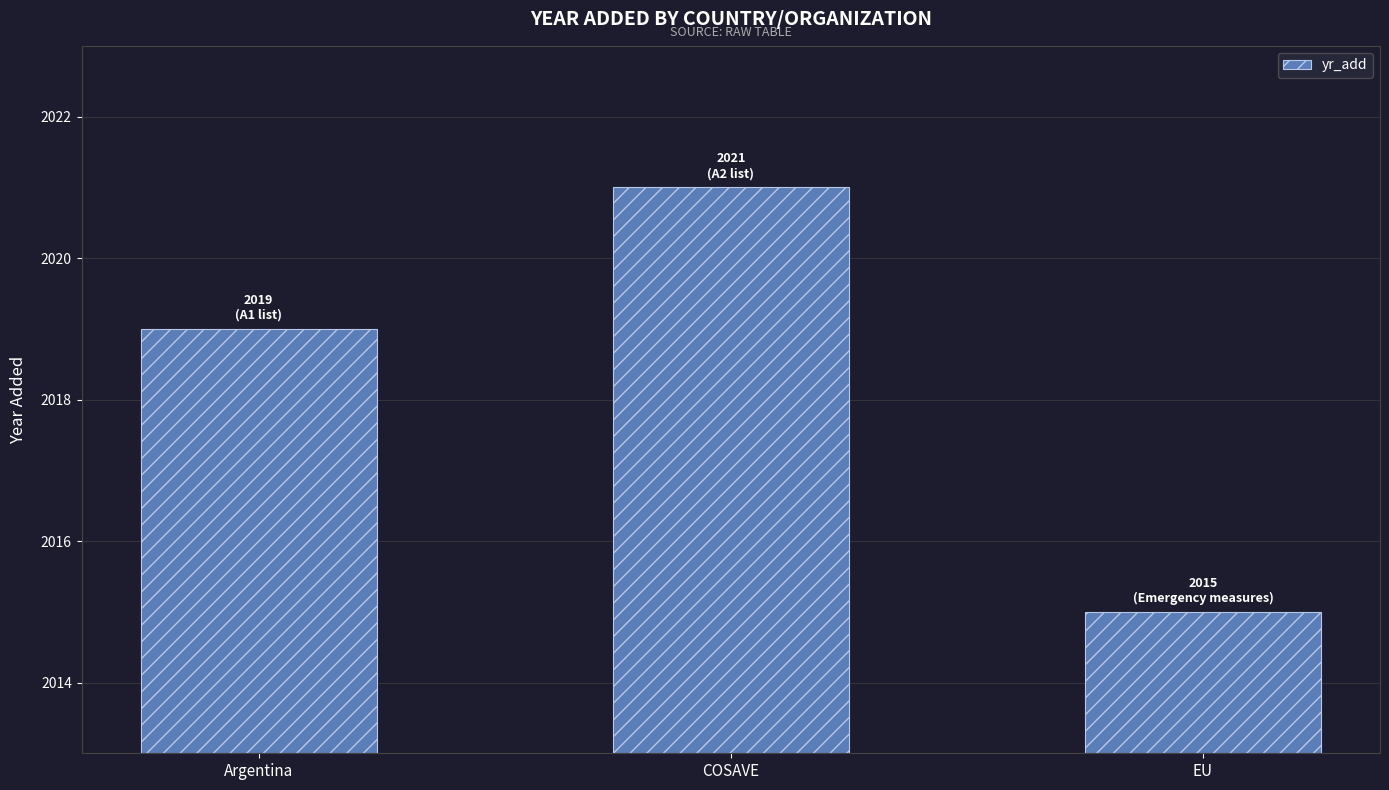

Rank the categories by value from lowest to highest.

EU, Argentina, COSAVE